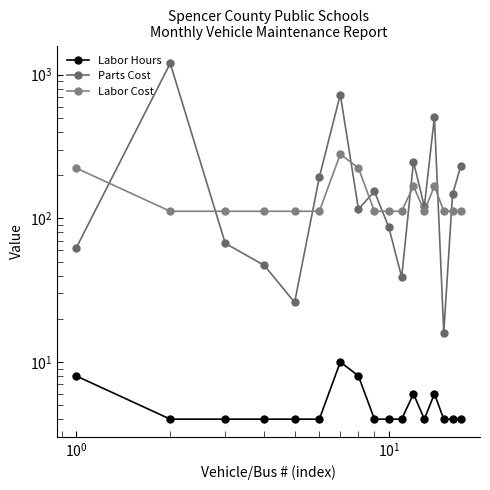

What is the maximum value shown in the chart?

1200